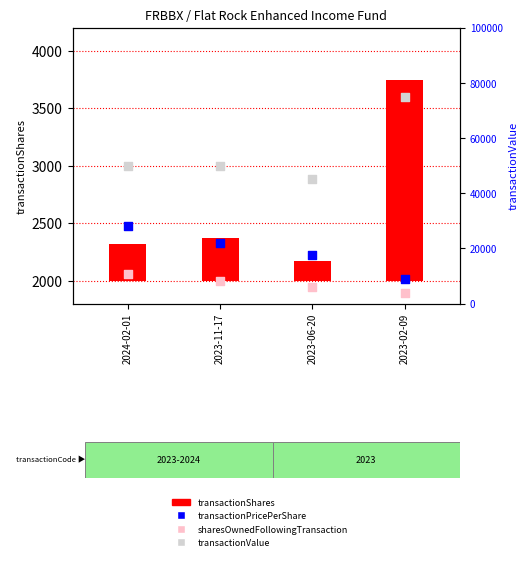

Which series reaches the minimum Y coordinate?

transactionShares